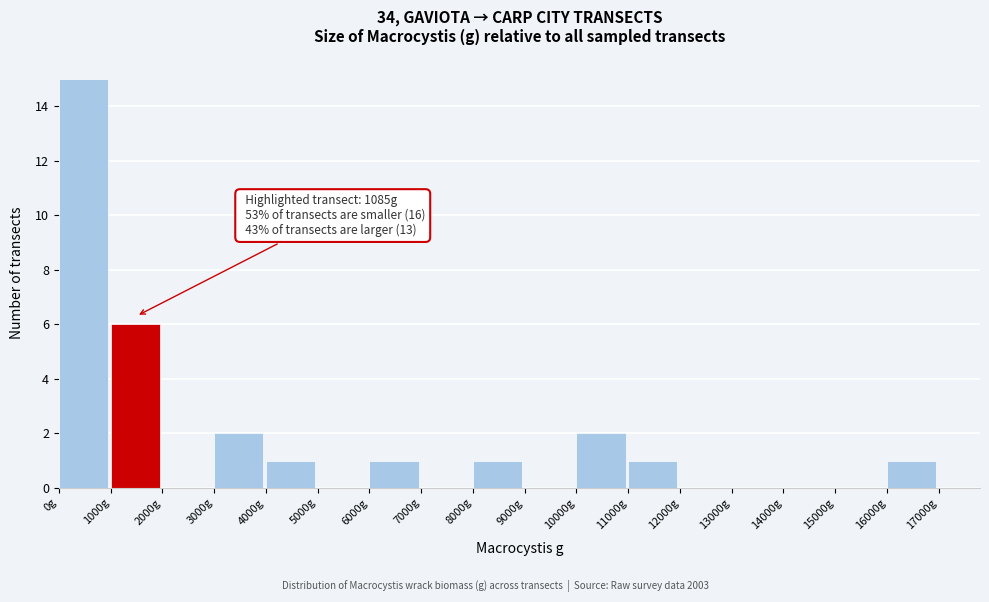

Over which range of the x-axis is the bar tallest?

0 to 1000